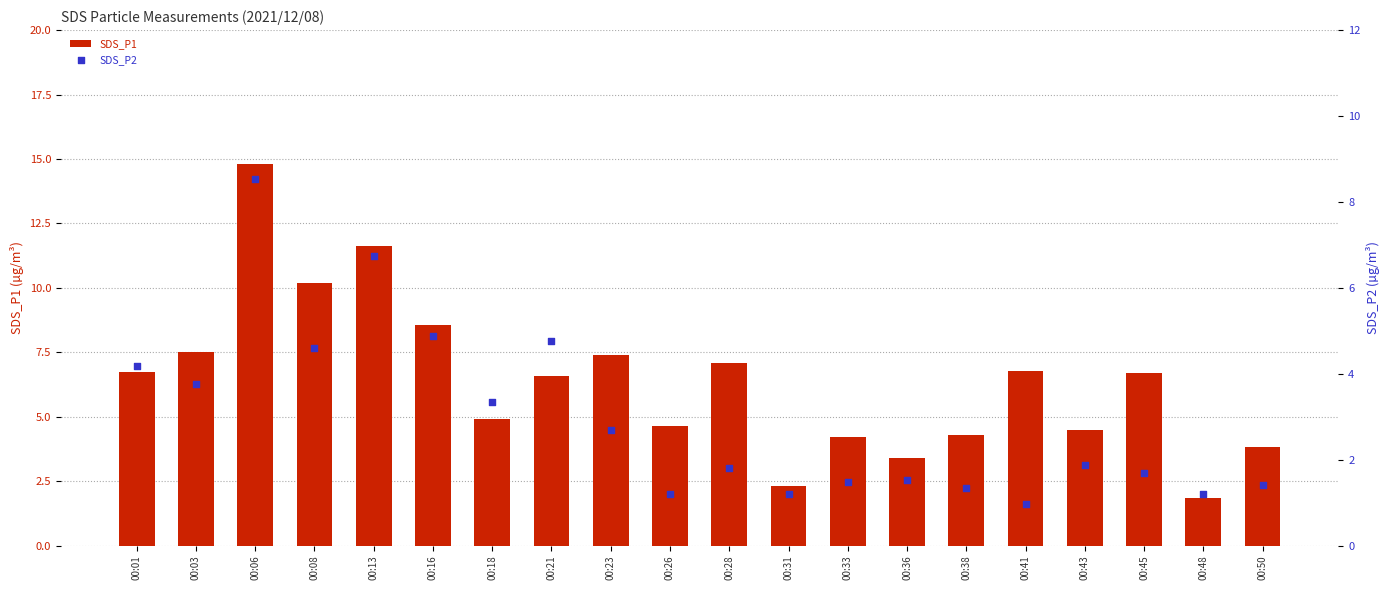

Which series contains the lowest Y value?

SDS_P2